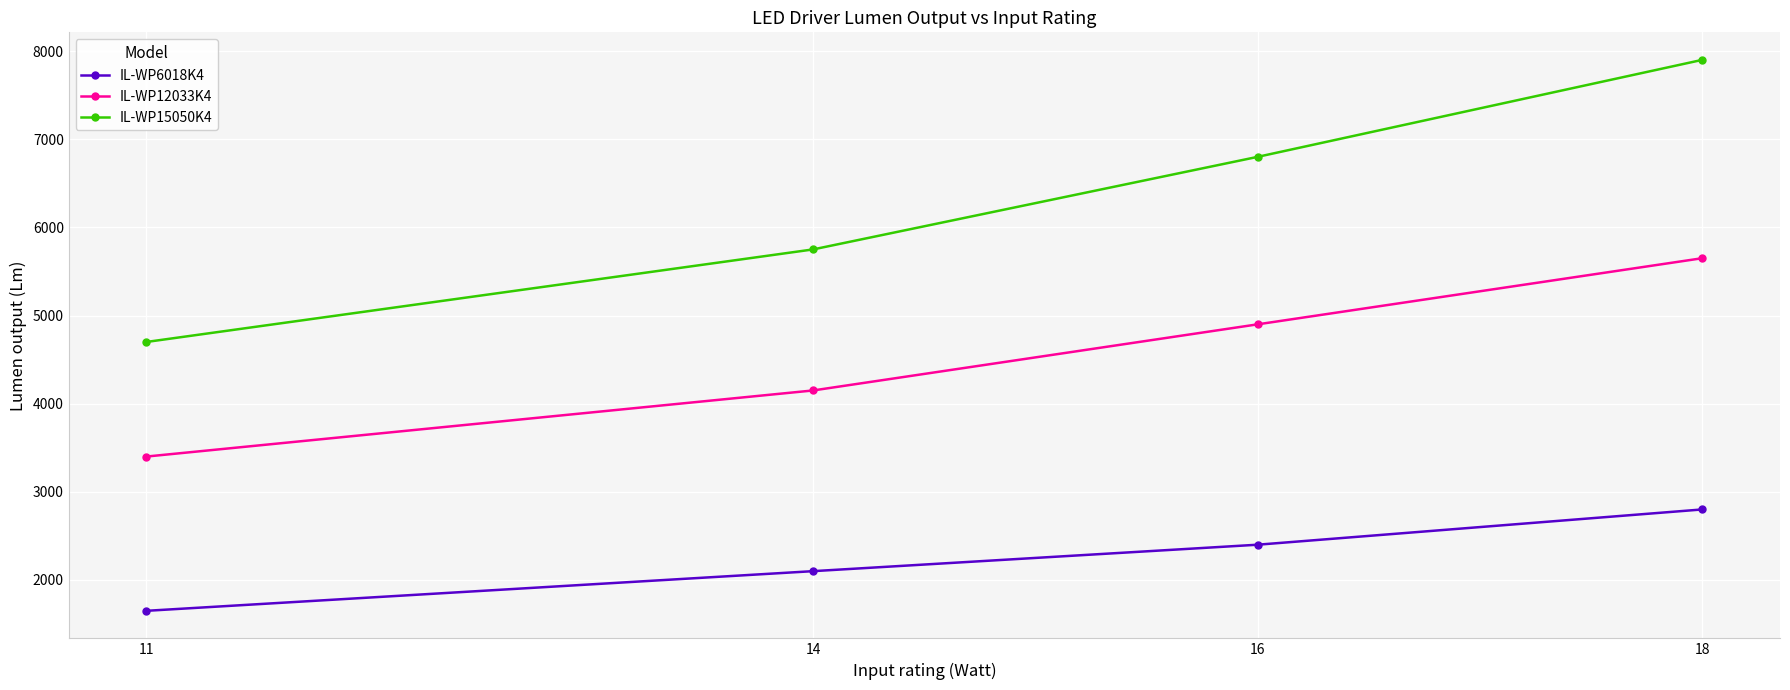

At how many categories does at least one series exceed 4025?

4